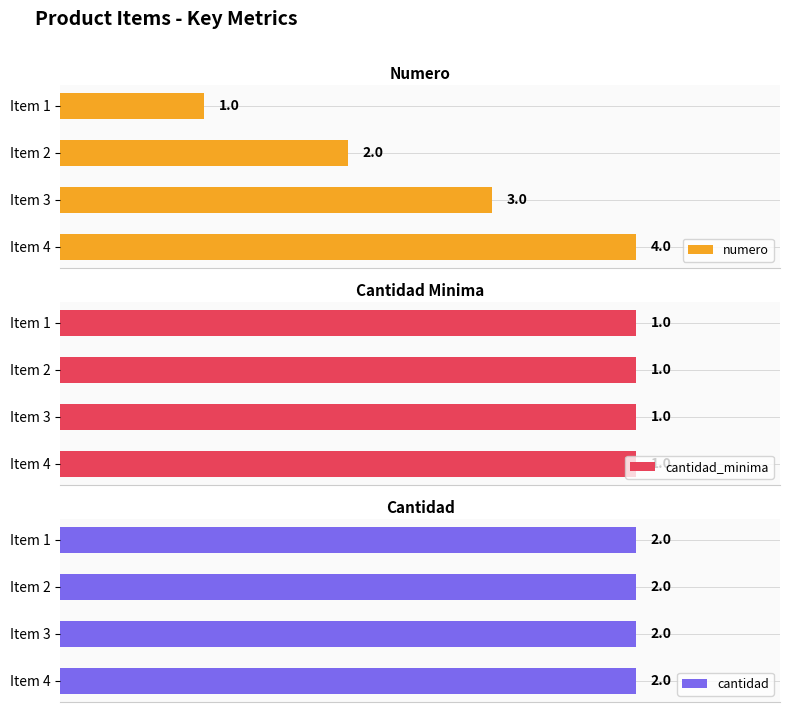

What is the maximum value shown in the chart?

4.0